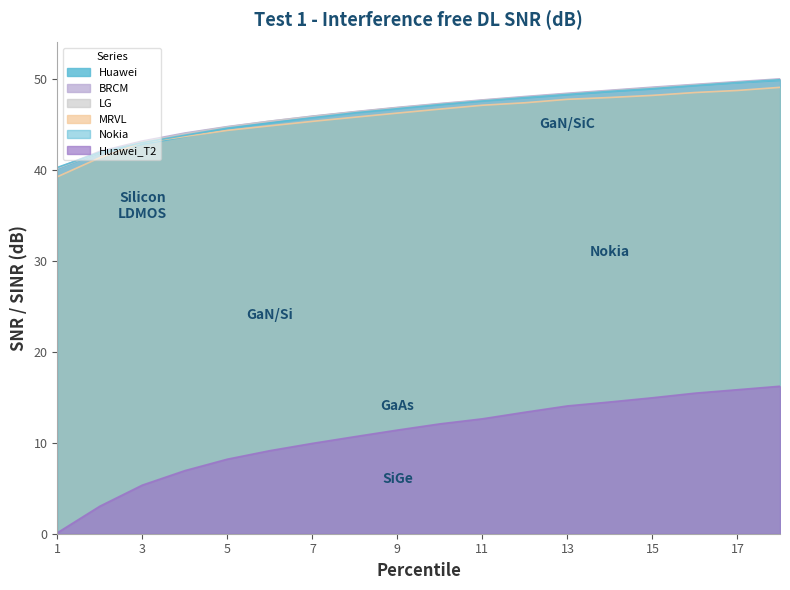

At which label does Huawei first exceed 47?

10